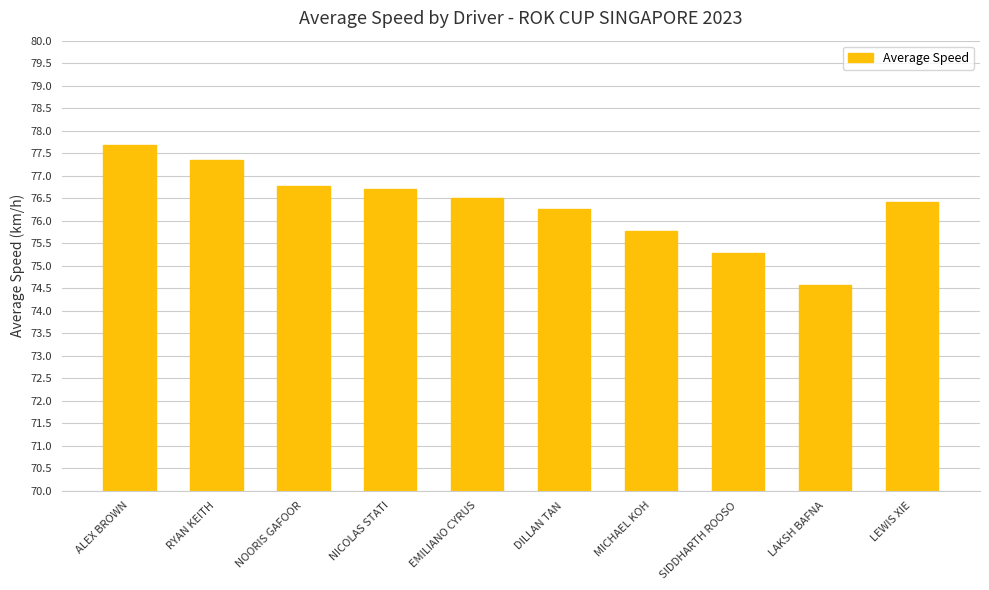

What is the sum of the values at NICOLAS STATI and LEWIS XIE?

153.1